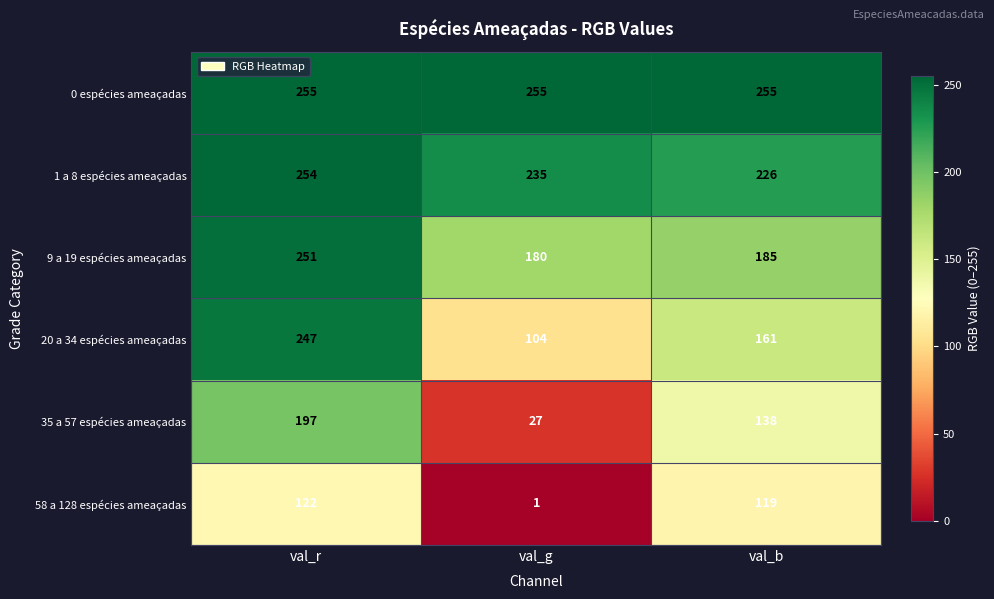

Rank the series by their maximum value, from lowest to highest.

58 a 128 espécies ameaçadas, 35 a 57 espécies ameaçadas, 20 a 34 espécies ameaçadas, 9 a 19 espécies ameaçadas, 1 a 8 espécies ameaçadas, 0 espécies ameaçadas